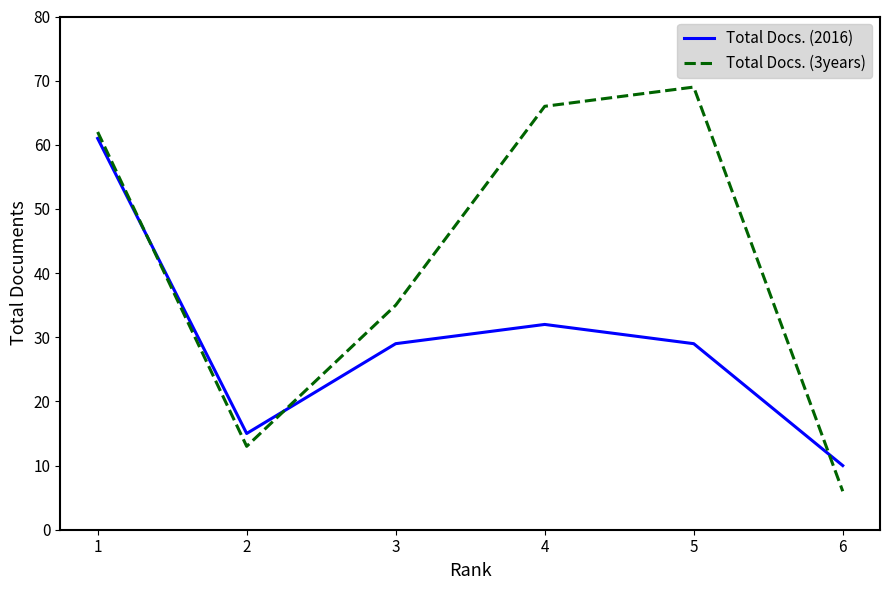

How many intersections are there between Total Docs. (2016) and Total Docs. (3years)?

3